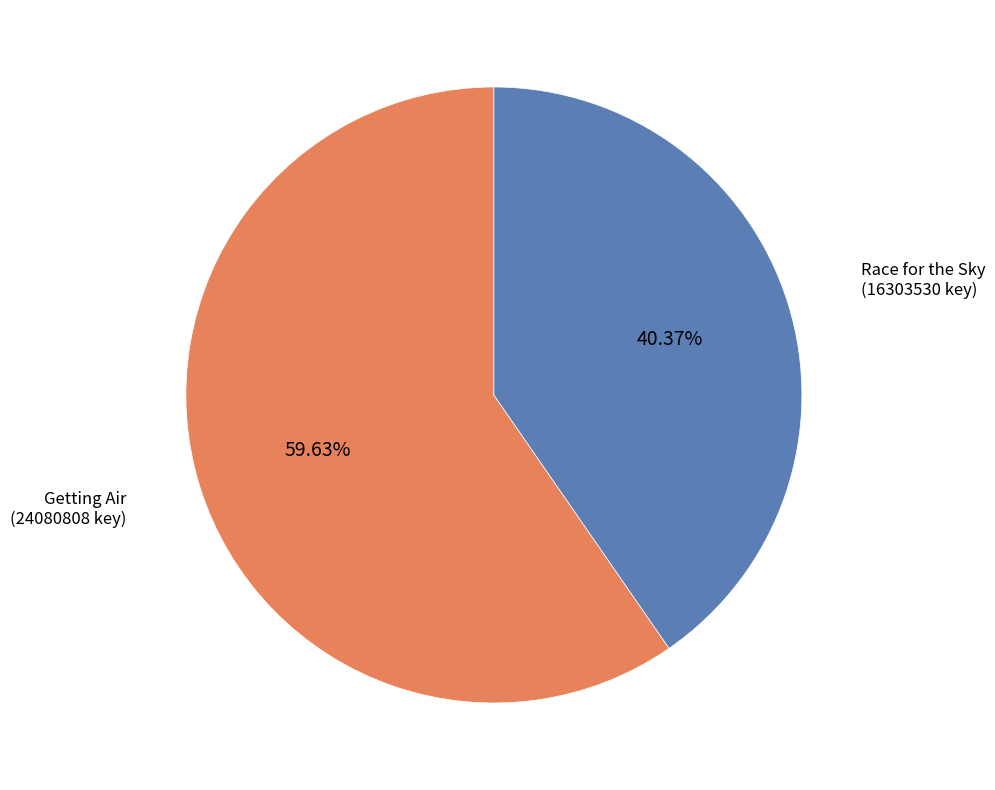

Does any single category account for the majority?

Yes